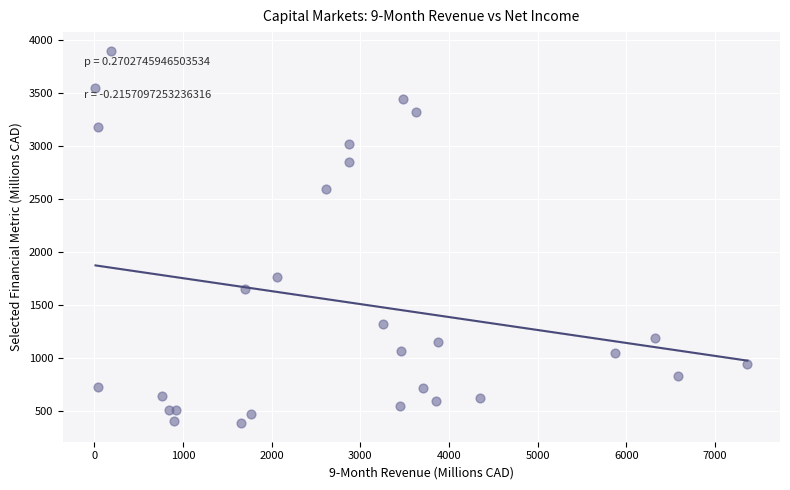

What Y value in the scatter plot is closest to 2141?

1764